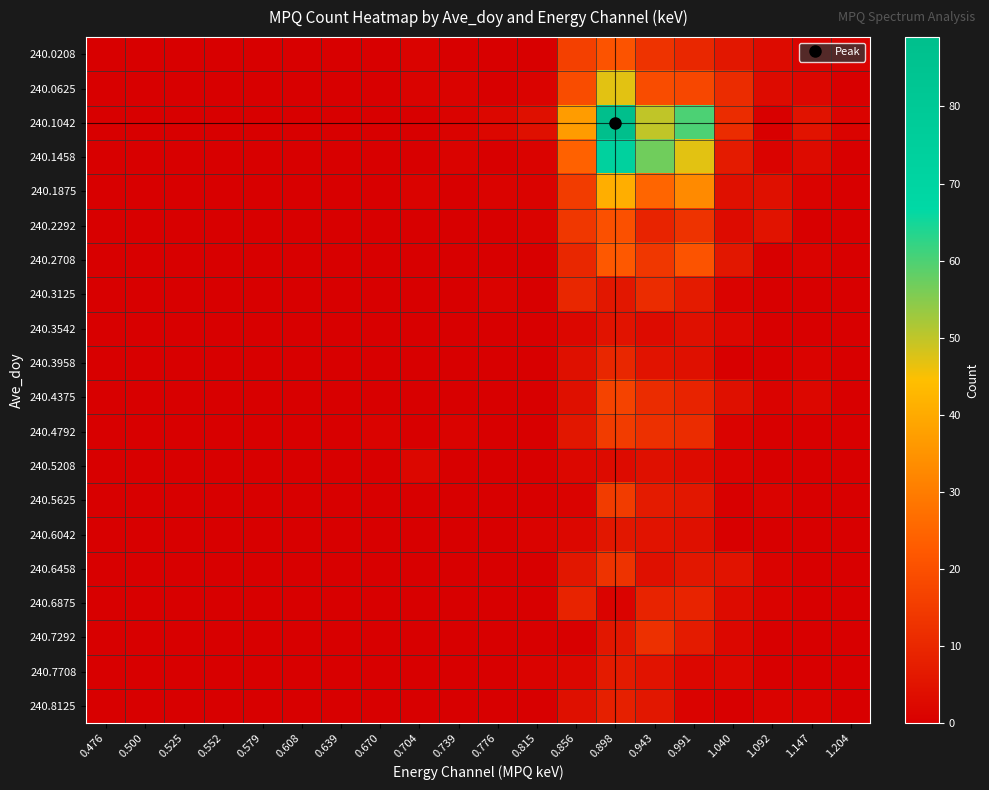

Reading right to left, transcribe all the data shown in this chart.

240.0208: 1.204=1	1.147=1	1.092=3	1.040=6	0.991=10	0.943=13	0.898=21	0.856=16	0.815=0	0.776=0	0.739=0	0.704=1	0.670=0	0.639=0	0.608=0	0.579=0	0.552=0	0.525=0	0.500=0	0.476=0
240.0625: 1.204=0	1.147=2	1.092=3	1.040=11	0.991=18	0.943=19	0.898=47	0.856=19	0.815=1	0.776=0	0.739=1	0.704=1	0.670=0	0.639=0	0.608=0	0.579=0	0.552=0	0.525=0	0.500=0	0.476=0
240.1042: 1.204=1	1.147=5	1.092=0	1.040=11	0.991=60	0.943=50	0.898=89	0.856=37	0.815=4	0.776=2	0.739=1	0.704=0	0.670=0	0.639=0	0.608=0	0.579=0	0.552=0	0.525=0	0.500=0	0.476=0
240.1458: 1.204=0	1.147=3	1.092=1	1.040=7	0.991=47	0.943=57	0.898=73	0.856=24	0.815=1	0.776=0	0.739=1	0.704=0	0.670=0	0.639=0	0.608=0	0.579=0	0.552=0	0.525=0	0.500=0	0.476=0
240.1875: 1.204=0	1.147=1	1.092=4	1.040=4	0.991=33	0.943=25	0.898=41	0.856=15	0.815=1	0.776=1	0.739=0	0.704=1	0.670=0	0.639=0	0.608=0	0.579=0	0.552=0	0.525=0	0.500=0	0.476=0
240.2292: 1.204=0	1.147=0	1.092=5	1.040=3	0.991=13	0.943=9	0.898=20	0.856=14	0.815=1	0.776=0	0.739=0	0.704=0	0.670=0	0.639=0	0.608=0	0.579=0	0.552=0	0.525=0	0.500=0	0.476=0
240.2708: 1.204=0	1.147=1	1.092=0	1.040=6	0.991=21	0.943=14	0.898=22	0.856=10	0.815=0	0.776=0	0.739=0	0.704=0	0.670=0	0.639=0	0.608=0	0.579=0	0.552=0	0.525=0	0.500=0	0.476=0
240.3125: 1.204=0	1.147=0	1.092=0	1.040=1	0.991=7	0.943=11	0.898=6	0.856=10	0.815=0	0.776=1	0.739=0	0.704=0	0.670=0	0.639=0	0.608=0	0.579=0	0.552=0	0.525=0	0.500=0	0.476=0
240.3542: 1.204=0	1.147=0	1.092=0	1.040=2	0.991=4	0.943=3	0.898=5	0.856=2	0.815=0	0.776=0	0.739=0	0.704=0	0.670=0	0.639=0	0.608=0	0.579=0	0.552=0	0.525=0	0.500=0	0.476=0
240.3958: 1.204=0	1.147=1	1.092=0	1.040=0	0.991=4	0.943=5	0.898=10	0.856=4	0.815=0	0.776=0	0.739=0	0.704=0	0.670=0	0.639=0	0.608=0	0.579=0	0.552=0	0.525=0	0.500=0	0.476=0
240.4375: 1.204=0	1.147=2	1.092=1	1.040=4	0.991=9	0.943=11	0.898=17	0.856=4	0.815=0	0.776=0	0.739=0	0.704=0	0.670=0	0.639=0	0.608=0	0.579=0	0.552=0	0.525=0	0.500=0	0.476=0
240.4792: 1.204=0	1.147=0	1.092=0	1.040=1	0.991=11	0.943=12	0.898=15	0.856=6	0.815=0	0.776=0	0.739=1	0.704=0	0.670=1	0.639=0	0.608=0	0.579=0	0.552=0	0.525=0	0.500=0	0.476=0
240.5208: 1.204=0	1.147=0	1.092=0	1.040=1	0.991=3	0.943=4	0.898=3	0.856=2	0.815=0	0.776=0	0.739=0	0.704=2	0.670=0	0.639=0	0.608=0	0.579=0	0.552=0	0.525=0	0.500=0	0.476=0
240.5625: 1.204=0	1.147=0	1.092=1	1.040=0	0.991=6	0.943=7	0.898=15	0.856=1	0.815=0	0.776=0	0.739=0	0.704=0	0.670=0	0.639=0	0.608=0	0.579=0	0.552=0	0.525=0	0.500=0	0.476=0
240.6042: 1.204=0	1.147=0	1.092=0	1.040=0	0.991=4	0.943=5	0.898=6	0.856=2	0.815=1	0.776=0	0.739=0	0.704=0	0.670=0	0.639=0	0.608=0	0.579=0	0.552=0	0.525=0	0.500=0	0.476=0
240.6458: 1.204=0	1.147=0	1.092=1	1.040=5	0.991=6	0.943=4	0.898=13	0.856=6	0.815=0	0.776=0	0.739=0	0.704=0	0.670=0	0.639=0	0.608=0	0.579=0	0.552=0	0.525=0	0.500=0	0.476=0
240.6875: 1.204=0	1.147=0	1.092=1	1.040=3	0.991=9	0.943=9	0.898=1	0.856=9	0.815=0	0.776=0	0.739=0	0.704=0	0.670=0	0.639=0	0.608=0	0.579=0	0.552=0	0.525=0	0.500=0	0.476=0
240.7292: 1.204=0	1.147=0	1.092=0	1.040=2	0.991=7	0.943=12	0.898=6	0.856=0	0.815=0	0.776=0	0.739=0	0.704=0	0.670=0	0.639=0	0.608=0	0.579=0	0.552=0	0.525=0	0.500=0	0.476=0
240.7708: 1.204=0	1.147=0	1.092=0	1.040=2	0.991=2	0.943=5	0.898=7	0.856=2	0.815=1	0.776=0	0.739=0	0.704=0	0.670=0	0.639=0	0.608=0	0.579=0	0.552=0	0.525=0	0.500=0	0.476=0
240.8125: 1.204=0	1.147=1	1.092=1	1.040=0	0.991=1	0.943=6	0.898=8	0.856=4	0.815=0	0.776=0	0.739=0	0.704=0	0.670=0	0.639=0	0.608=0	0.579=0	0.552=0	0.525=0	0.500=0	0.476=0